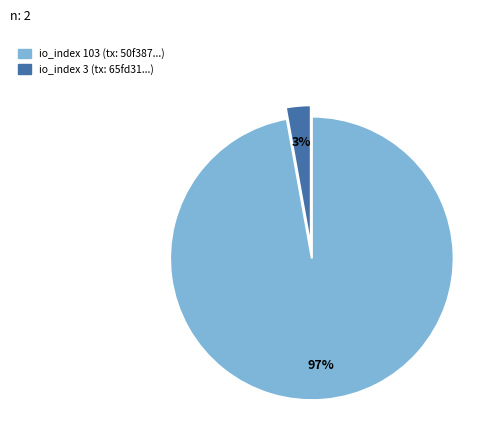

Is it true that io_index 103 is 83% of the pie?

False